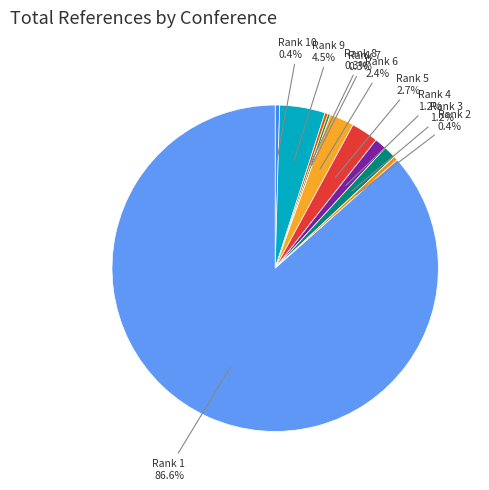

To the nearest percent, what is the combined percentage of Rank 6 and Rank 5?

5%